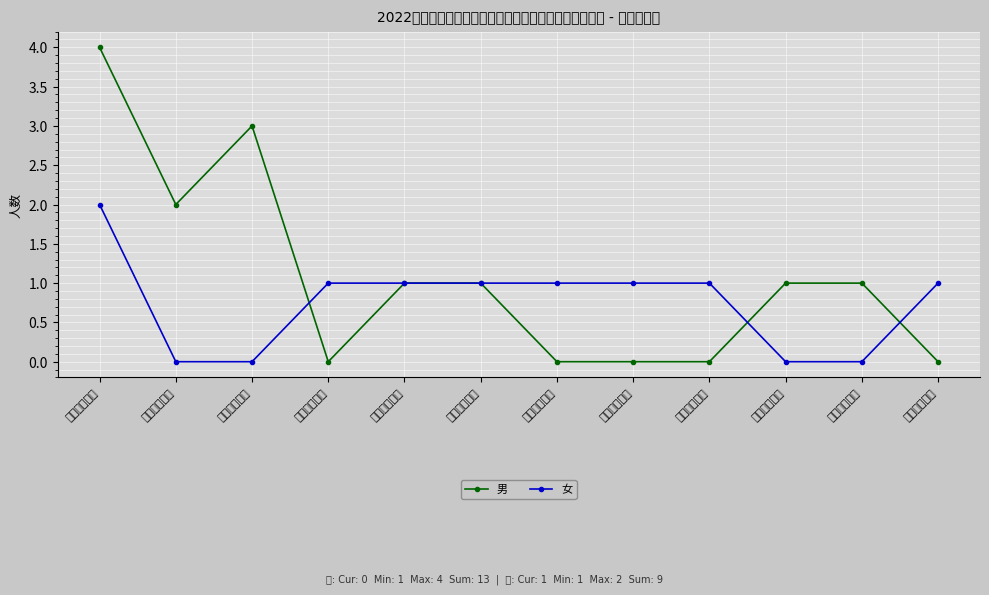

True or false: 女 has a value of 0 at 资兴市中医医.

True